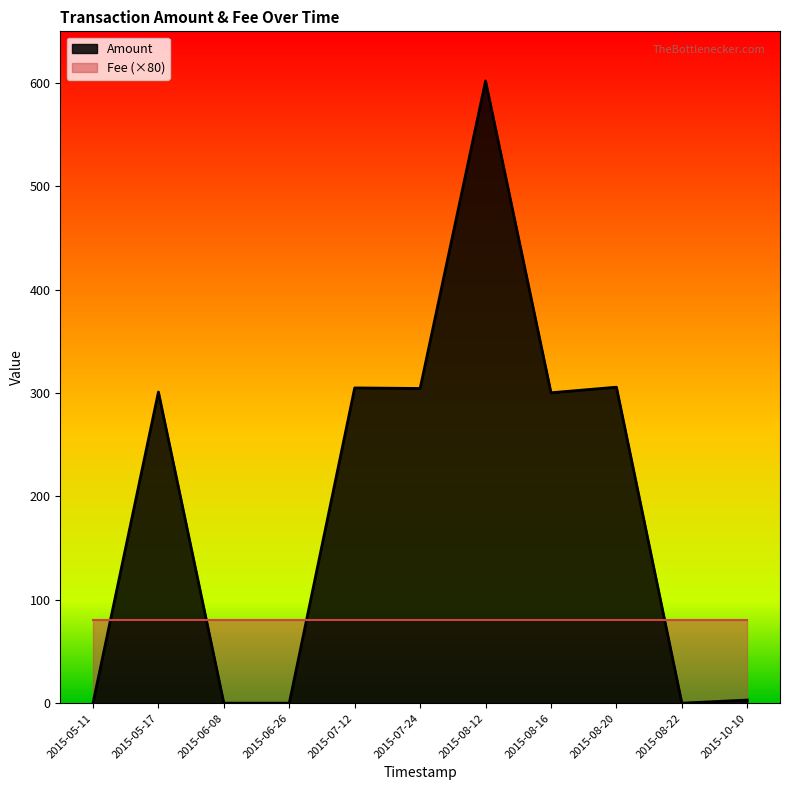

Reading left to right, what are all the values shown in this chart?

0.0	301.0	0.0	0.0	305.0	304.5	602.0	300.3	305.7	0.0	3.0